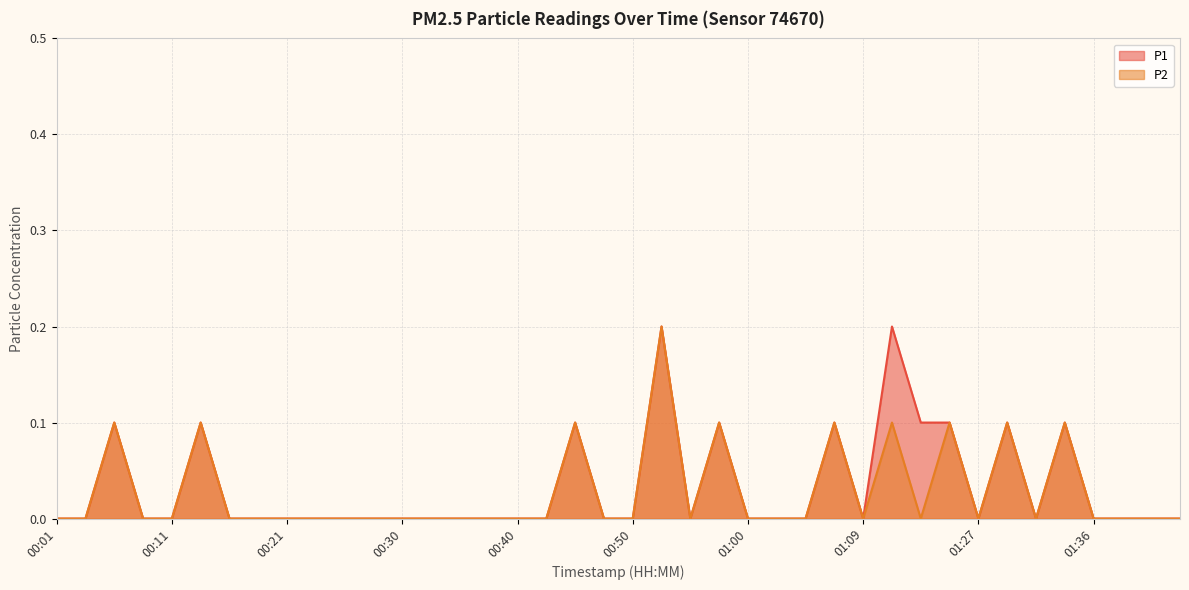

List the labels in order of P2 value, largest first.

00:52, 00:06, 00:14, 00:45, 00:57, 01:07, 01:17, 01:24, 01:29, 01:34, 00:01, 00:04, 00:09, 00:11, 00:16, 00:18, 00:21, 00:23, 00:26, 00:28, 00:30, 00:33, 00:35, 00:38, 00:40, 00:43, 00:47, 00:50, 00:55, 01:00, 01:02, 01:04, 01:09, 01:22, 01:27, 01:32, 01:36, 01:39, 01:41, 01:44